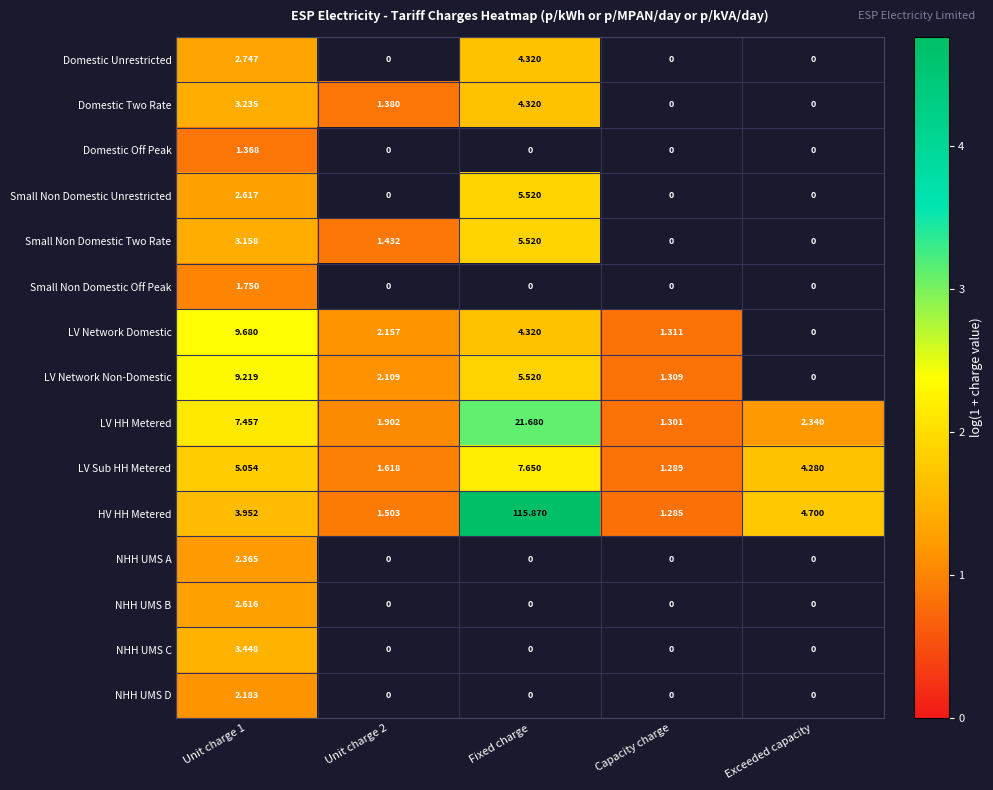

At which label is LV Sub HH Metered closest to 4?

Exceeded capacity